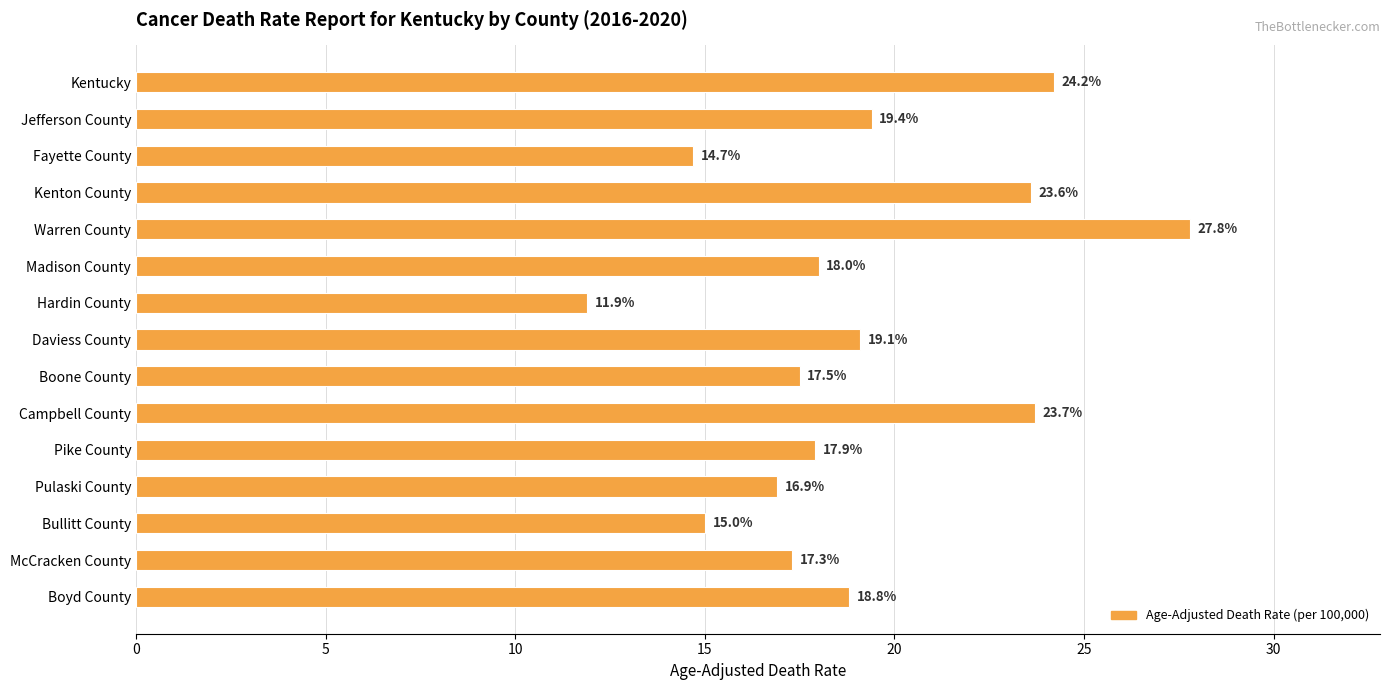

List the labels in order of value, smallest first.

Hardin County, Fayette County, Bullitt County, Pulaski County, McCracken County, Boone County, Pike County, Madison County, Boyd County, Daviess County, Jefferson County, Kenton County, Campbell County, Kentucky, Warren County